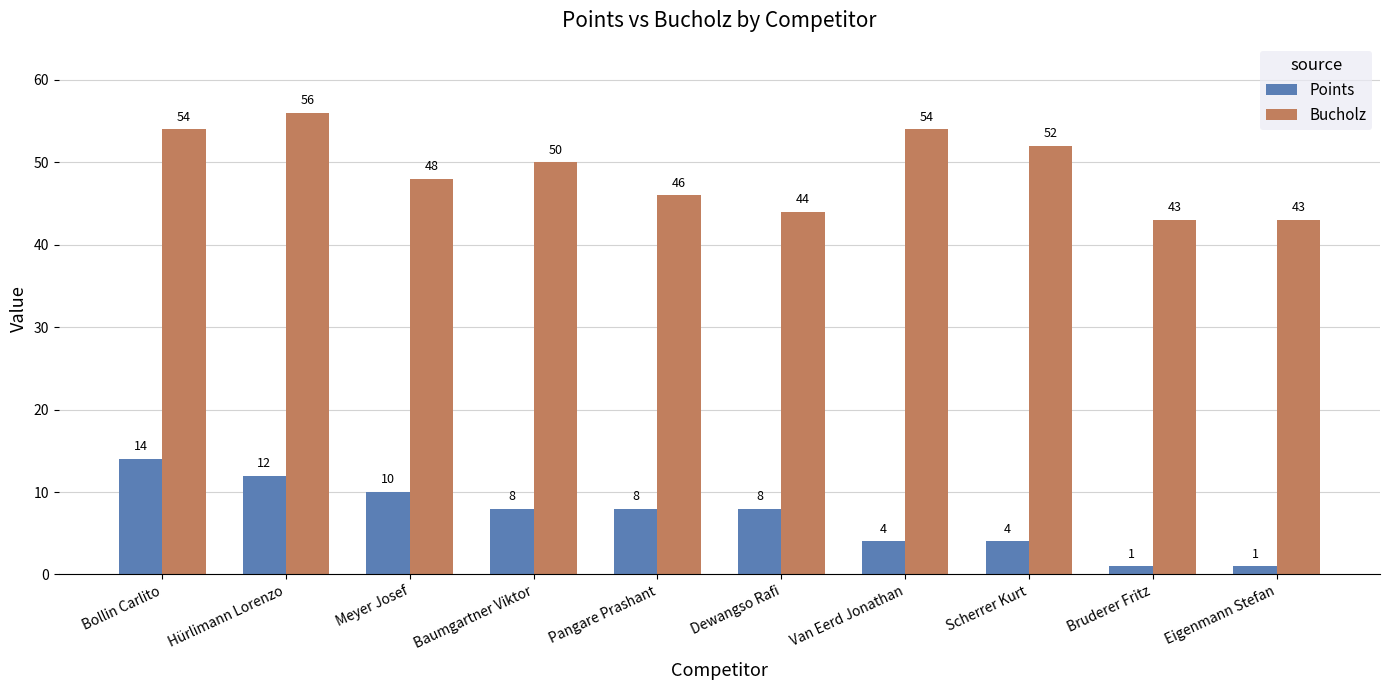

True or false: Bucholz has a value of 54 at Van Eerd Jonathan.

True